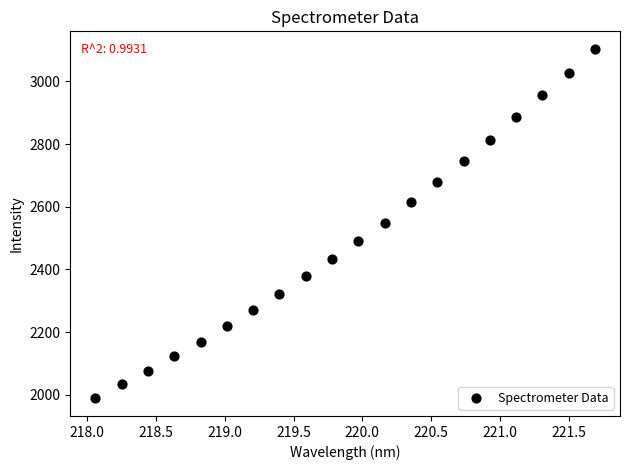

What is the range of Y values (max minus min)?

1114.8